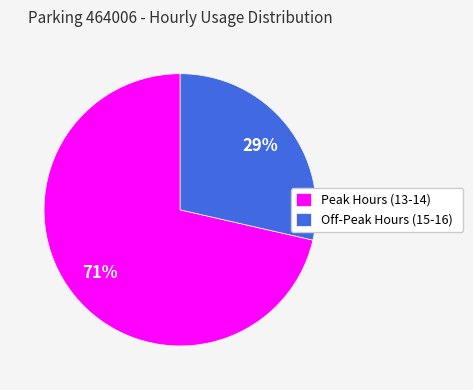

Is Peak Hours (13-14) the majority of the pie?

Yes